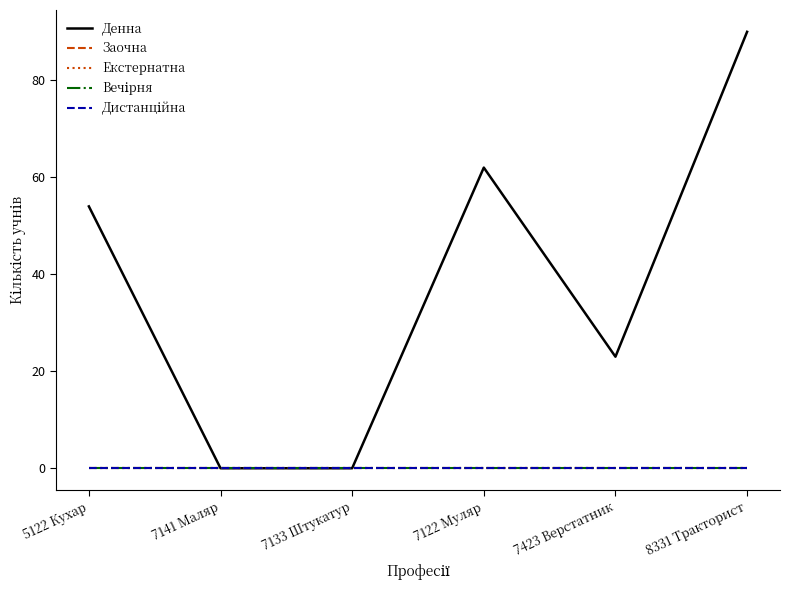

Does the chart have visible grid lines?

No